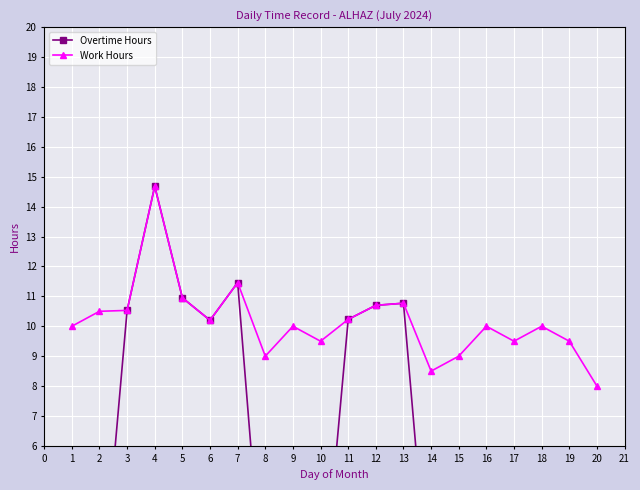

True or false: Overtime Hours and Work Hours intersect in this chart.

False